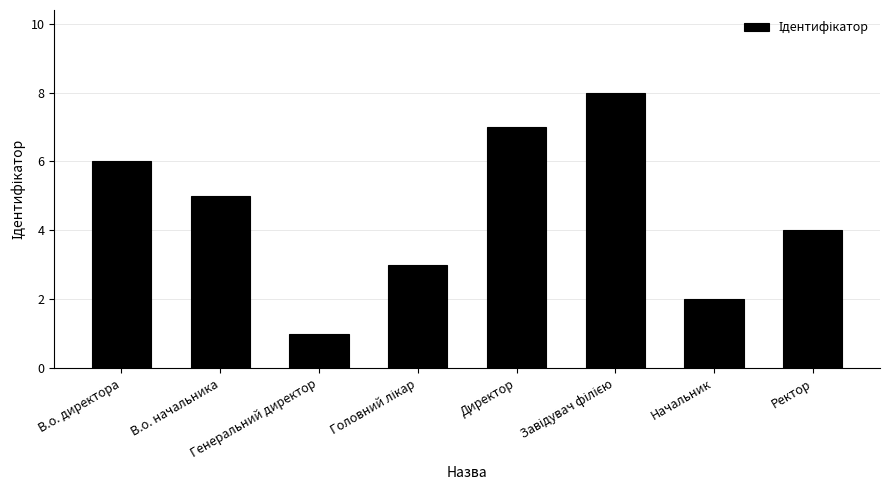

What is the maximum value shown in the chart?

8